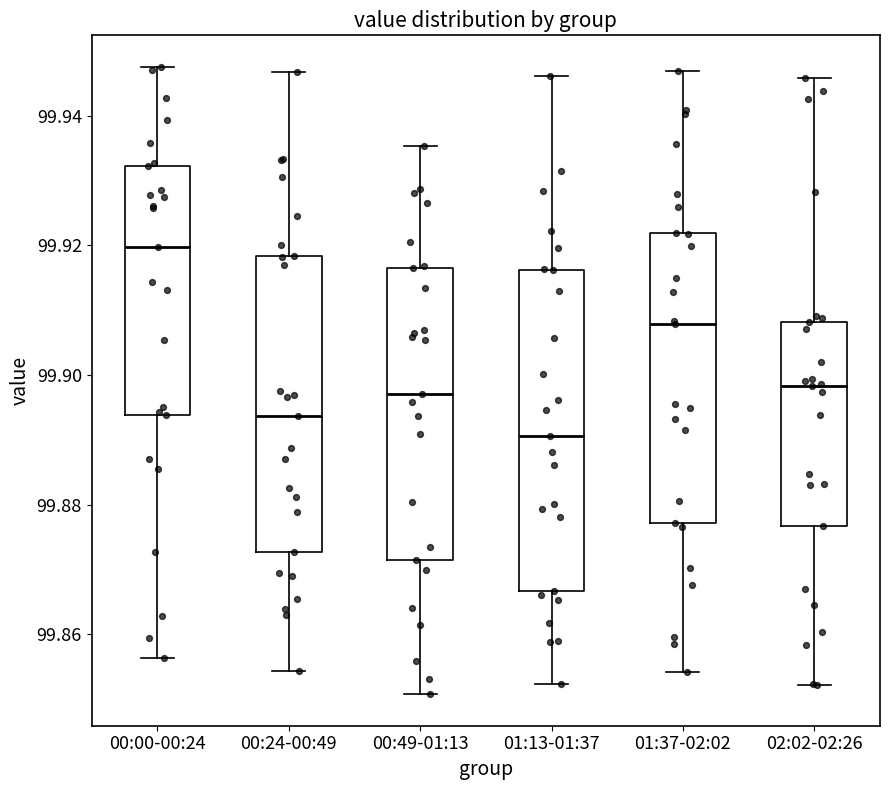

Where is the upper edge of the box for 00:00-00:24 on the y-axis? The values are not printed on the chart, so give them approximately, as read against the axis.

99.932